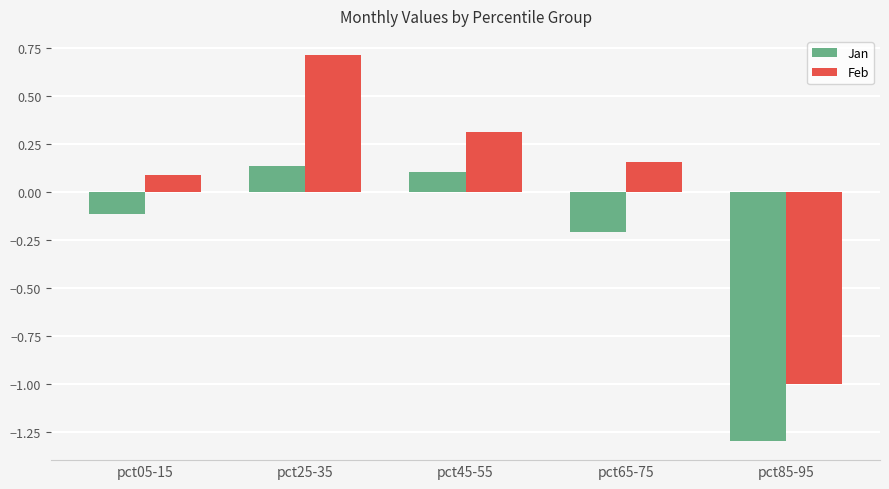

What is the smallest value displayed?

-1.3